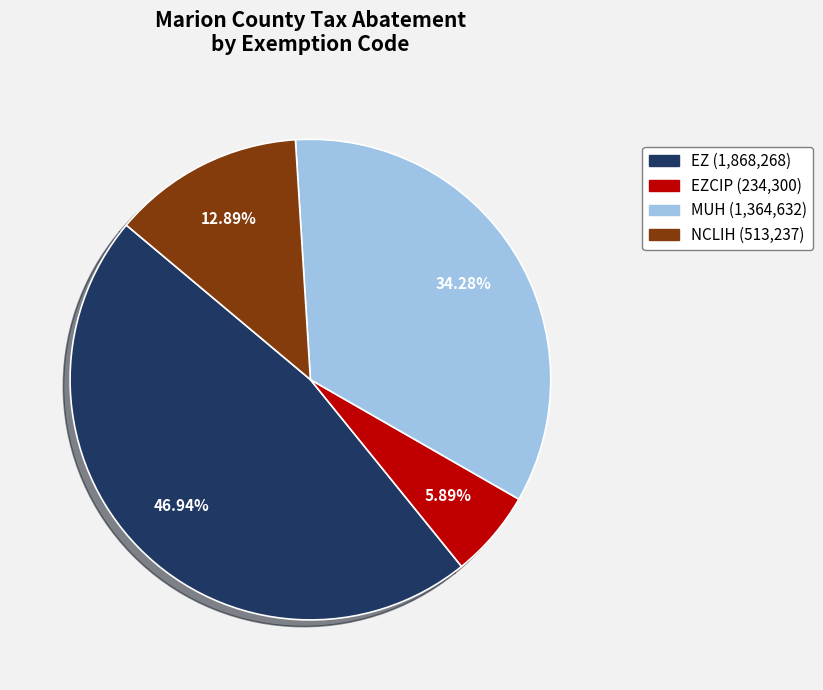

Is there any slice that represents more than half of the pie?

No